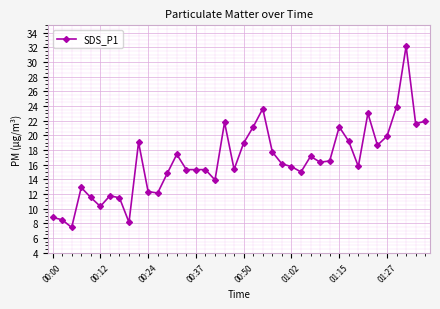

What is the value of the 17th point from the left?

15.3